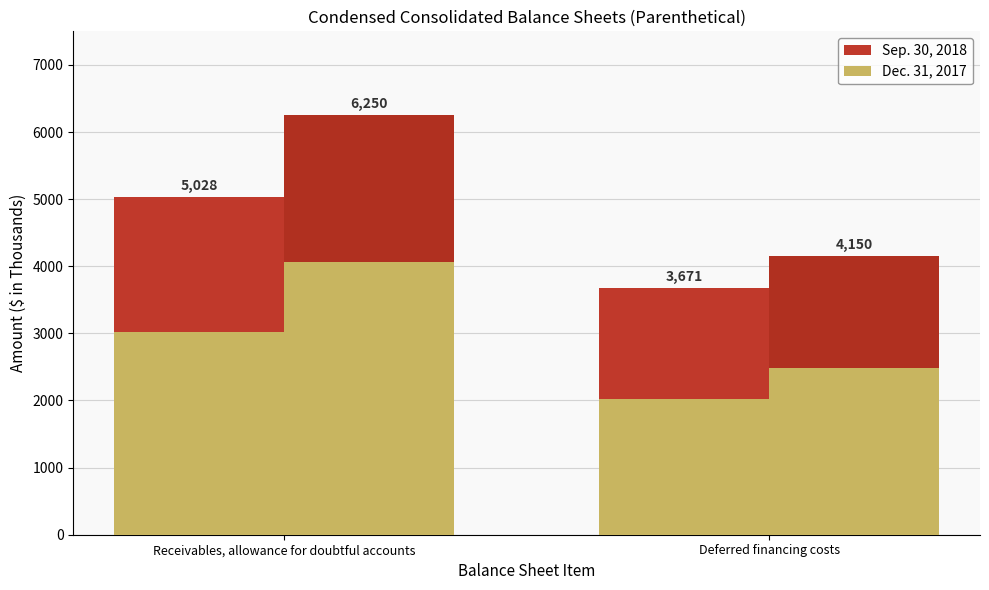

What is the difference between the Sep. 30, 2018 values at Receivables, allowance for doubtful accounts and Deferred financing costs?

359.2